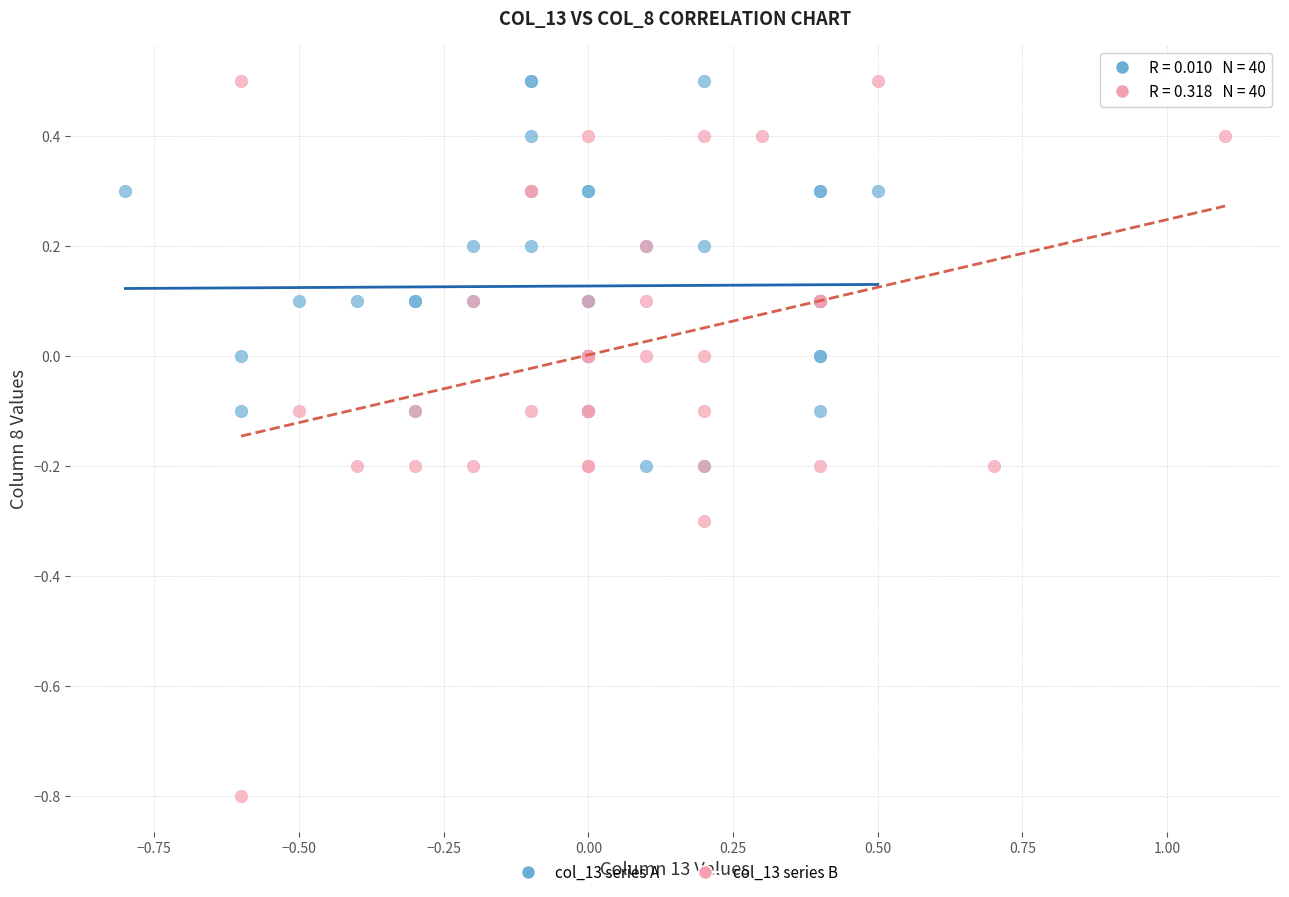

Which series has the widest spread of Y values?

col_13 series B